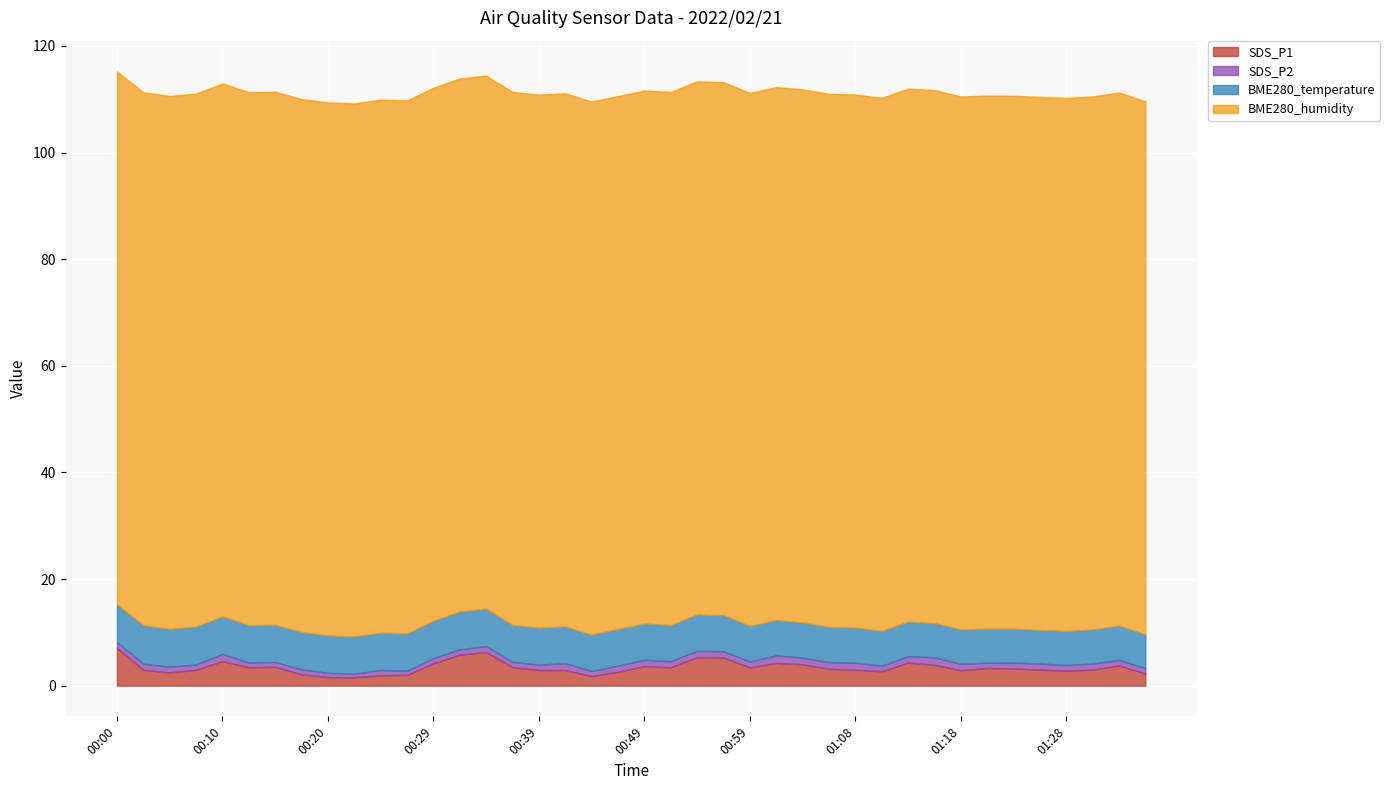

What is the label of the 32nd point from the right?

00:20